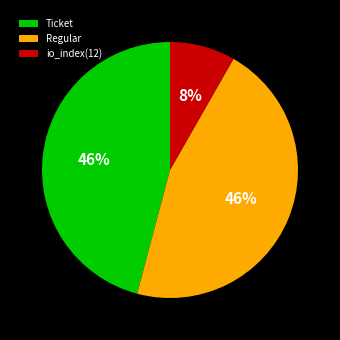

How many slices are in this pie chart?

3